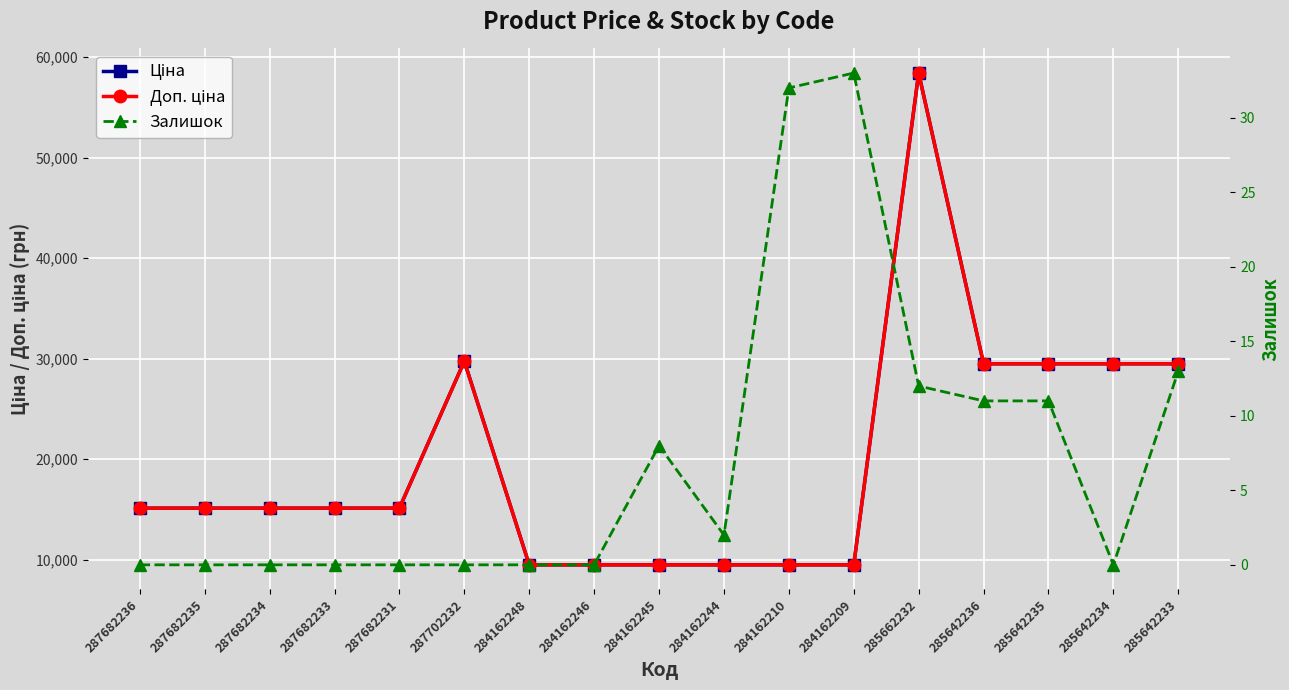

What is the difference between the Залишок values at 284162244 and 287682235?

2.0